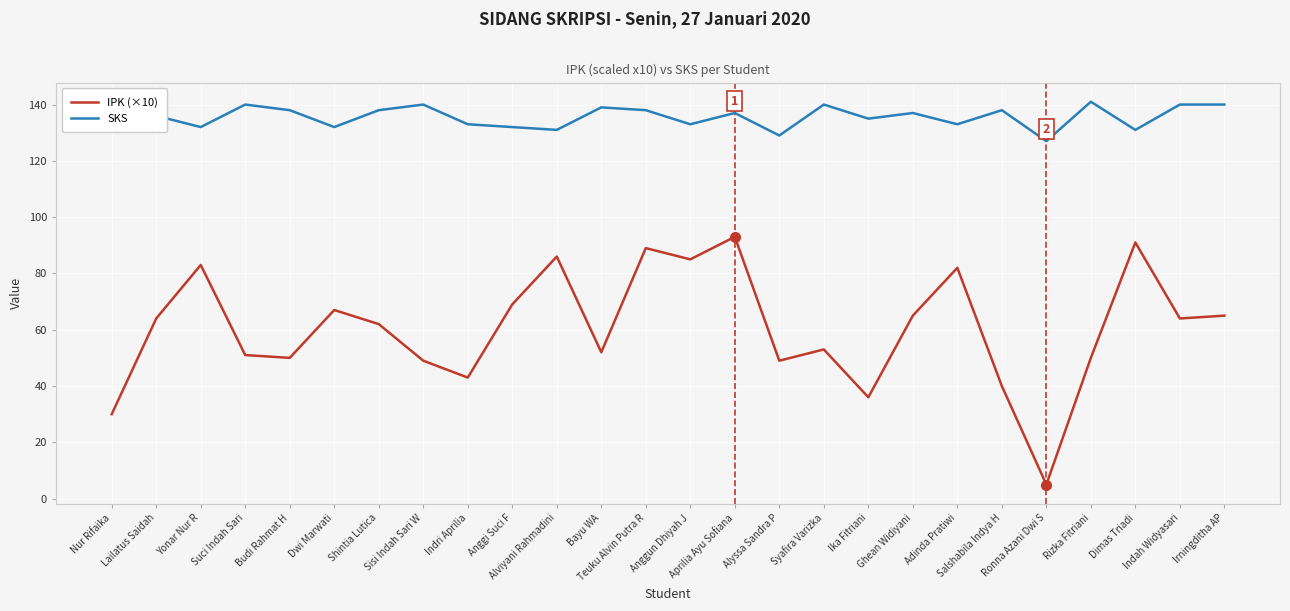

Which series has the widest spread of values?

IPK (×10)